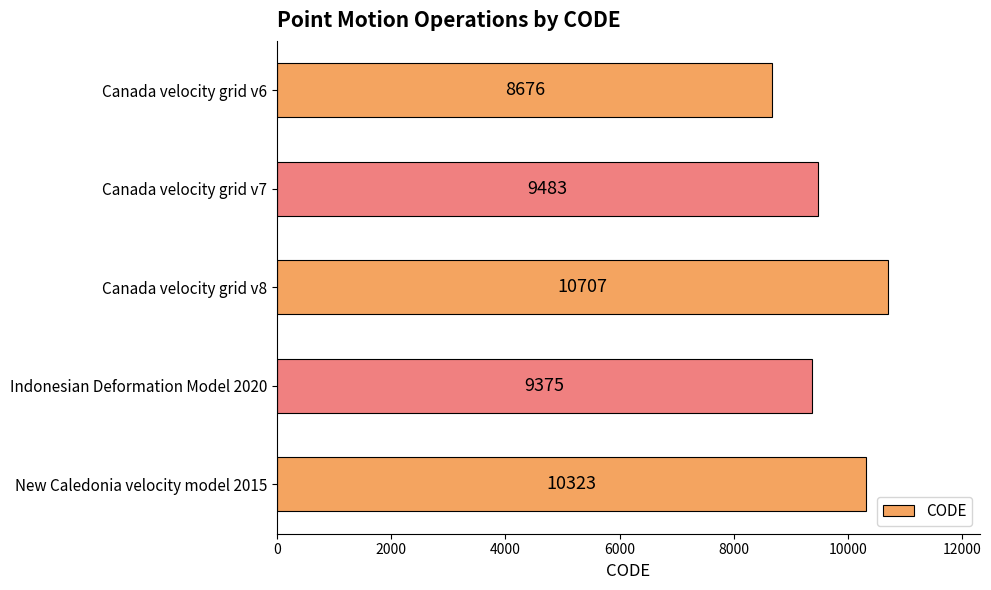

The chart shows a value of 5970 at Canada velocity grid v7. True or false?

False